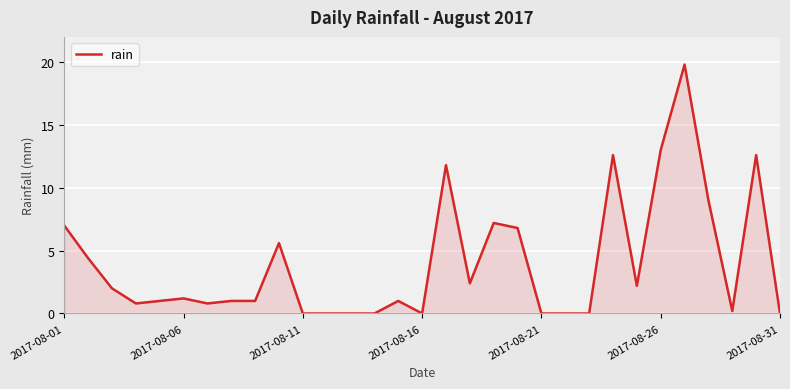

Count the number of categories in the chart.

31